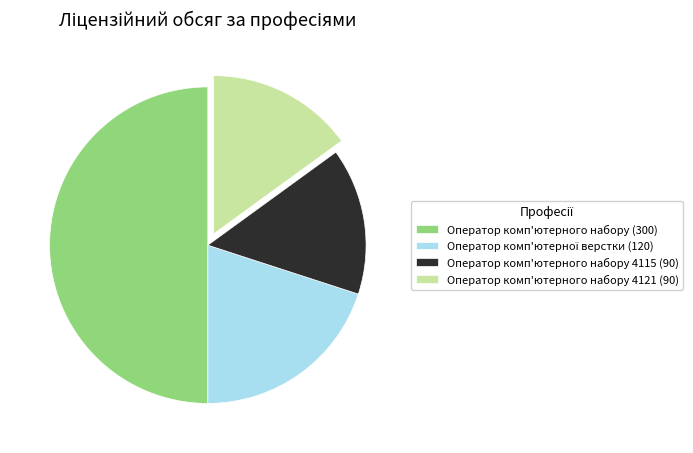

Which category has the biggest portion of the pie?

Оператор комп'ютерного набору (300)